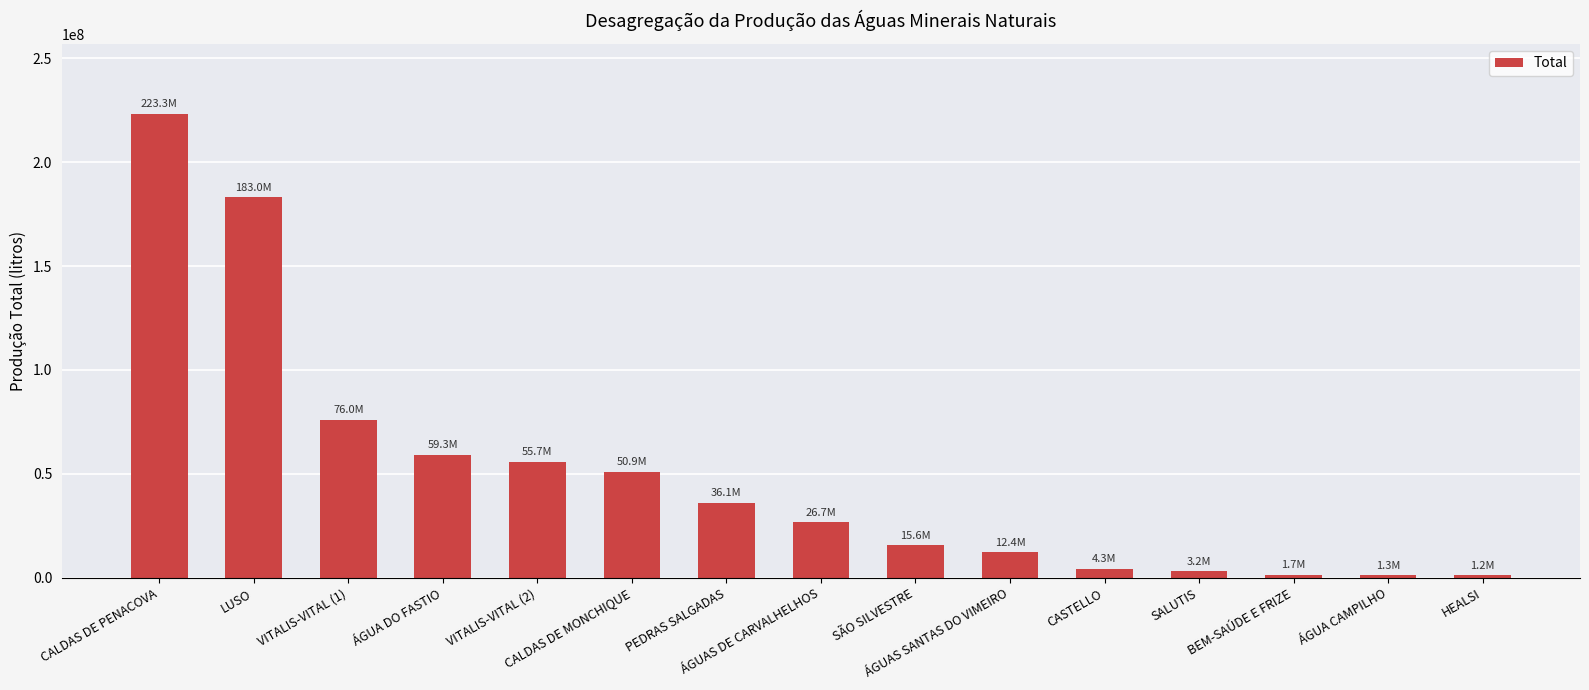

What is the minimum value shown in the chart?

1235363.0